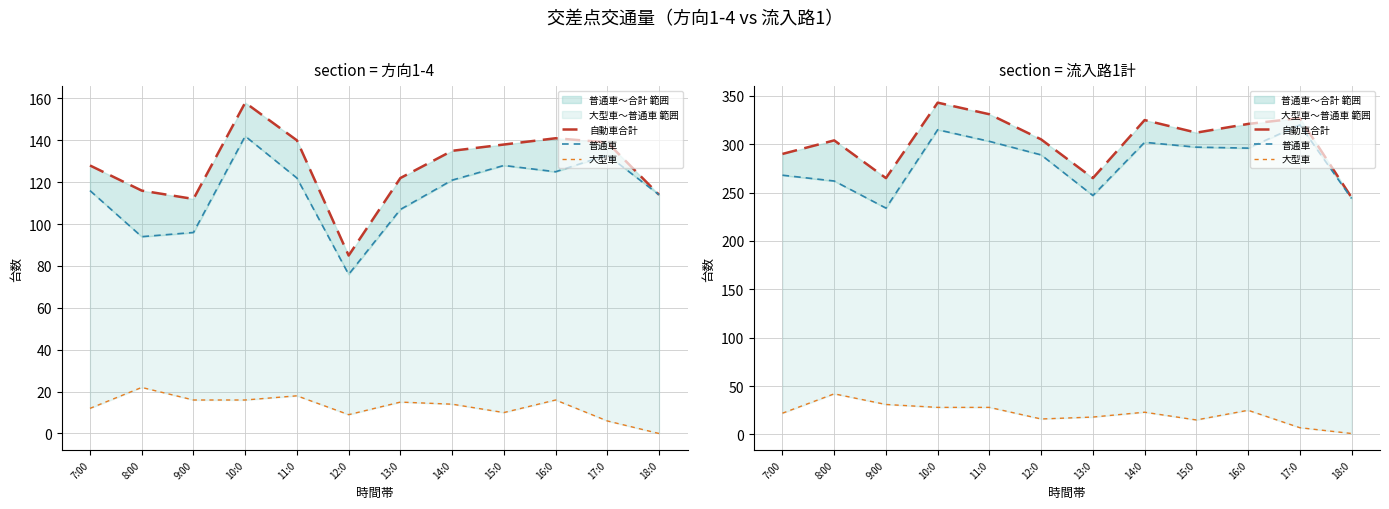

Is the value of 大型車 at 14:0 greater than the value of 普通車 at 11:0?

No